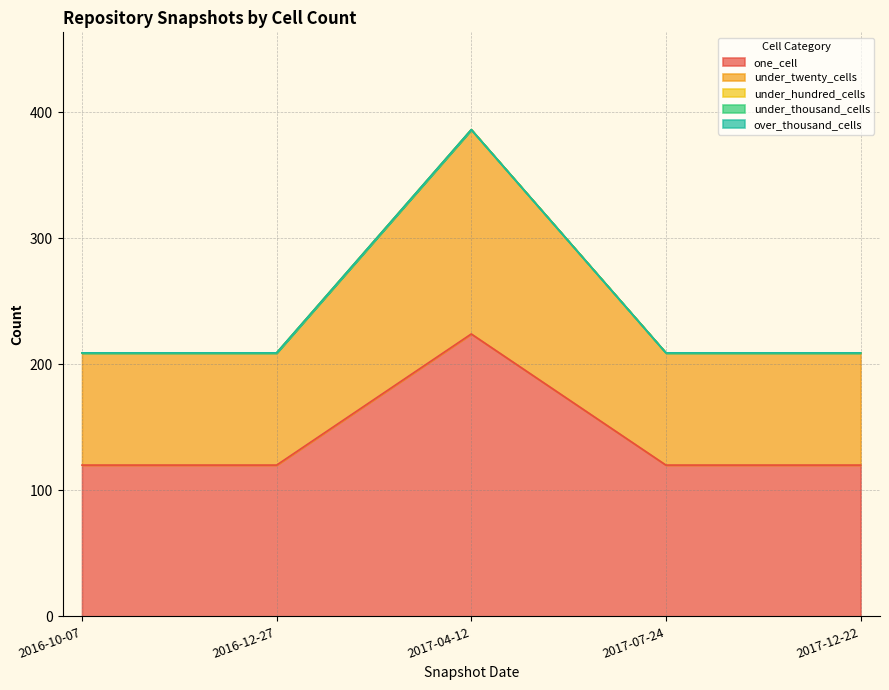

True or false: one_cell and under_twenty_cells intersect in this chart.

False